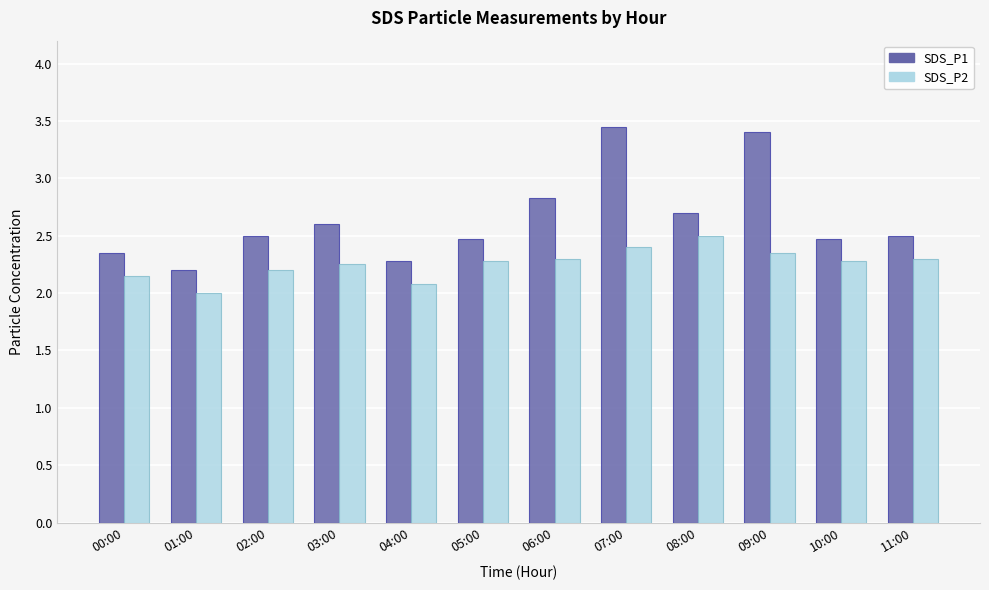

How many groups of bars are there?

12